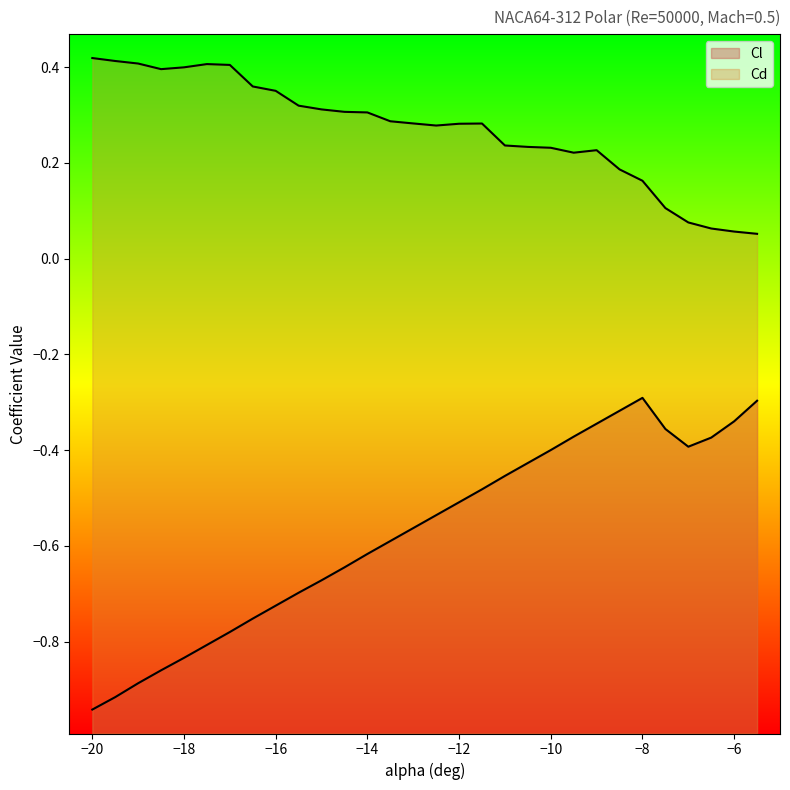

At which label does Cd reach its peak?

-20